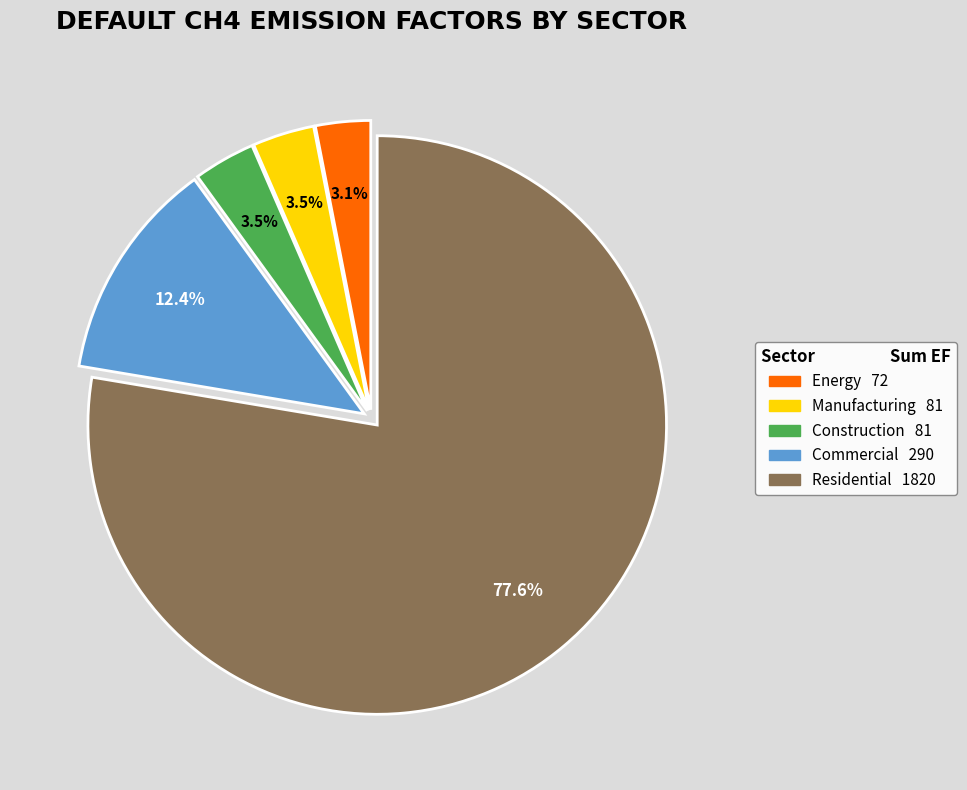

Is there any slice that represents more than half of the pie?

Yes